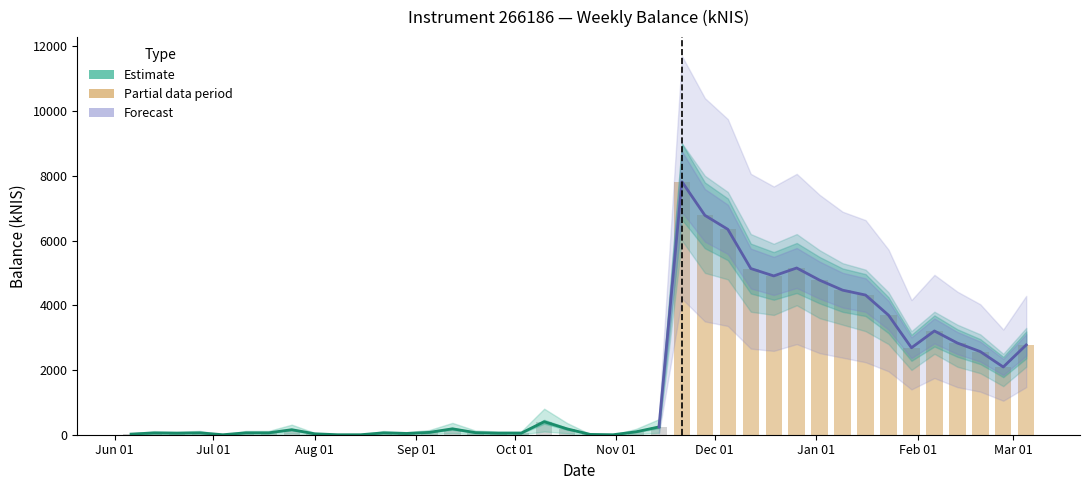

Which has a higher value, 2019-10-10 or 2019-11-28?

2019-11-28